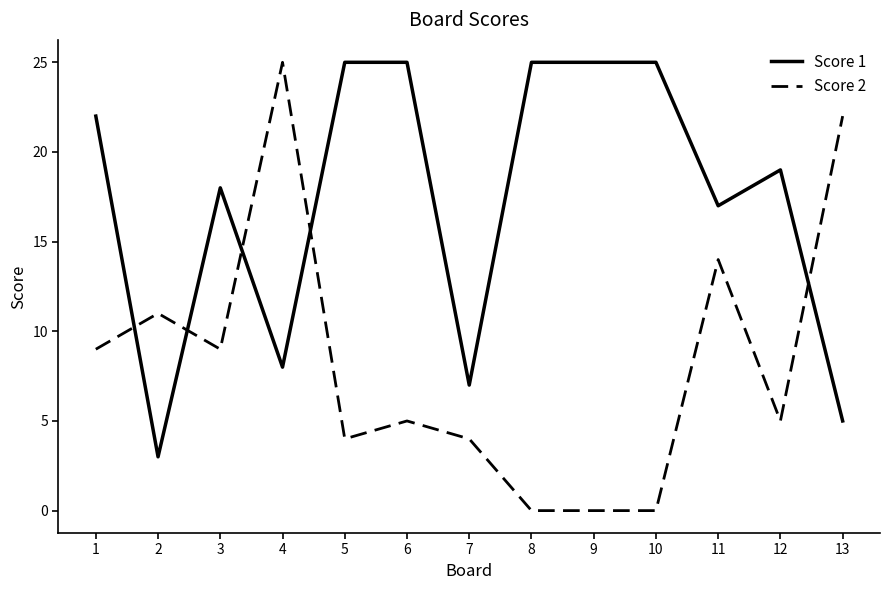

What is the sum of the Score 1 values at 2 and 1?

25